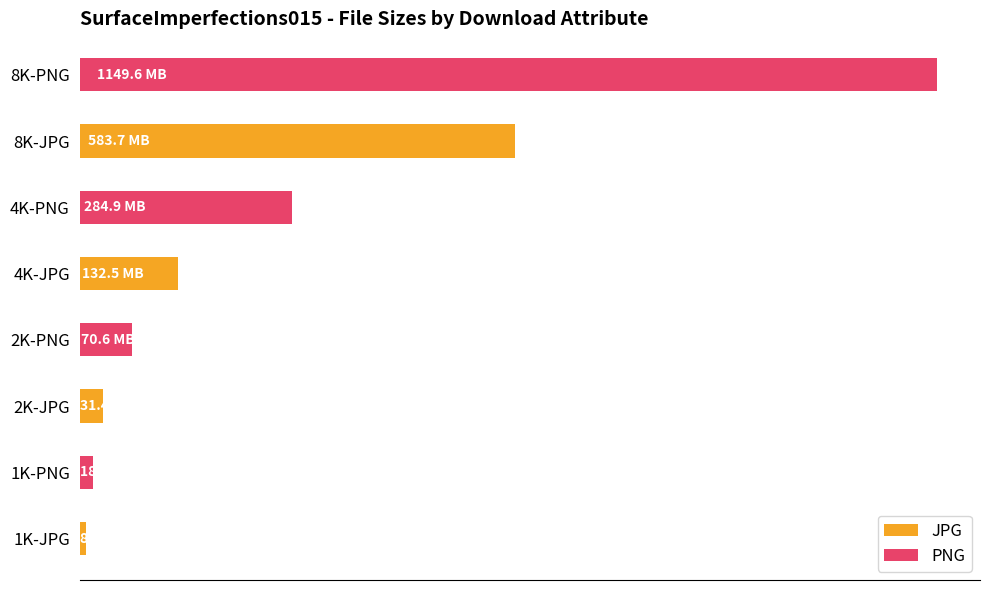

List the series in order of their overall mean, highest first.

PNG, JPG